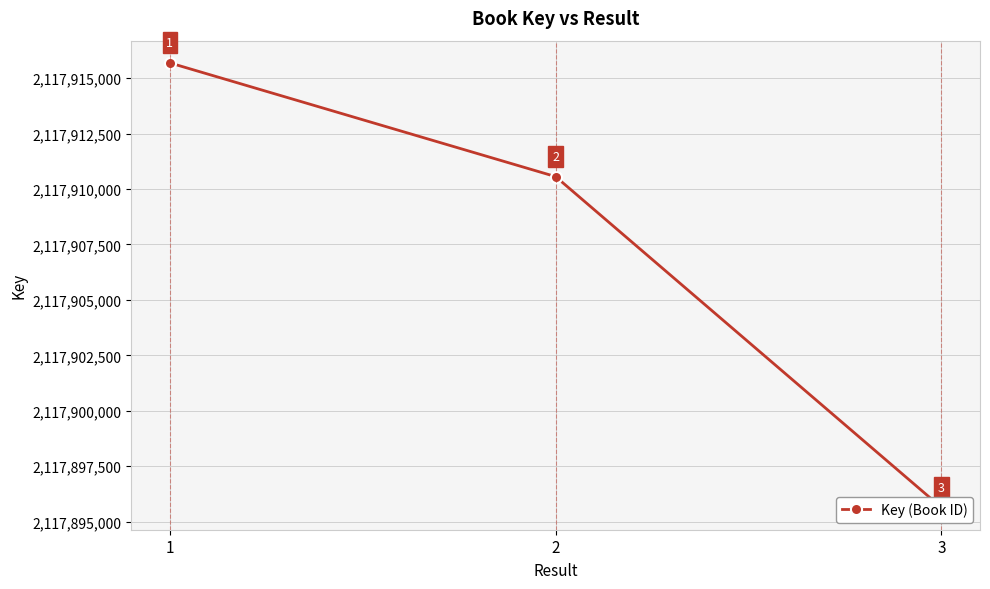

How many data points does each series have?

3